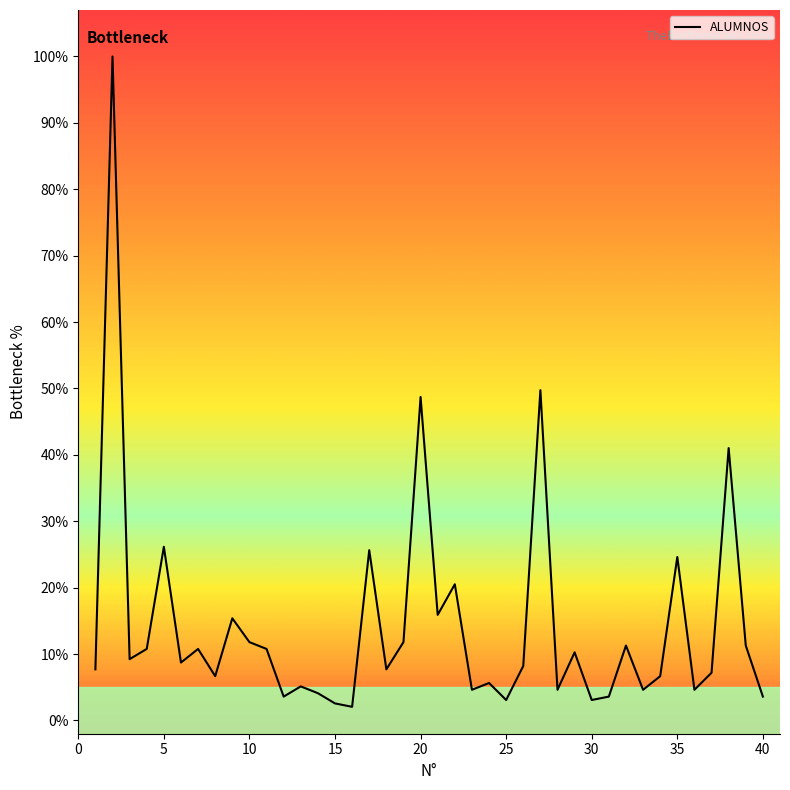

What is the greatest value displayed?

100.0